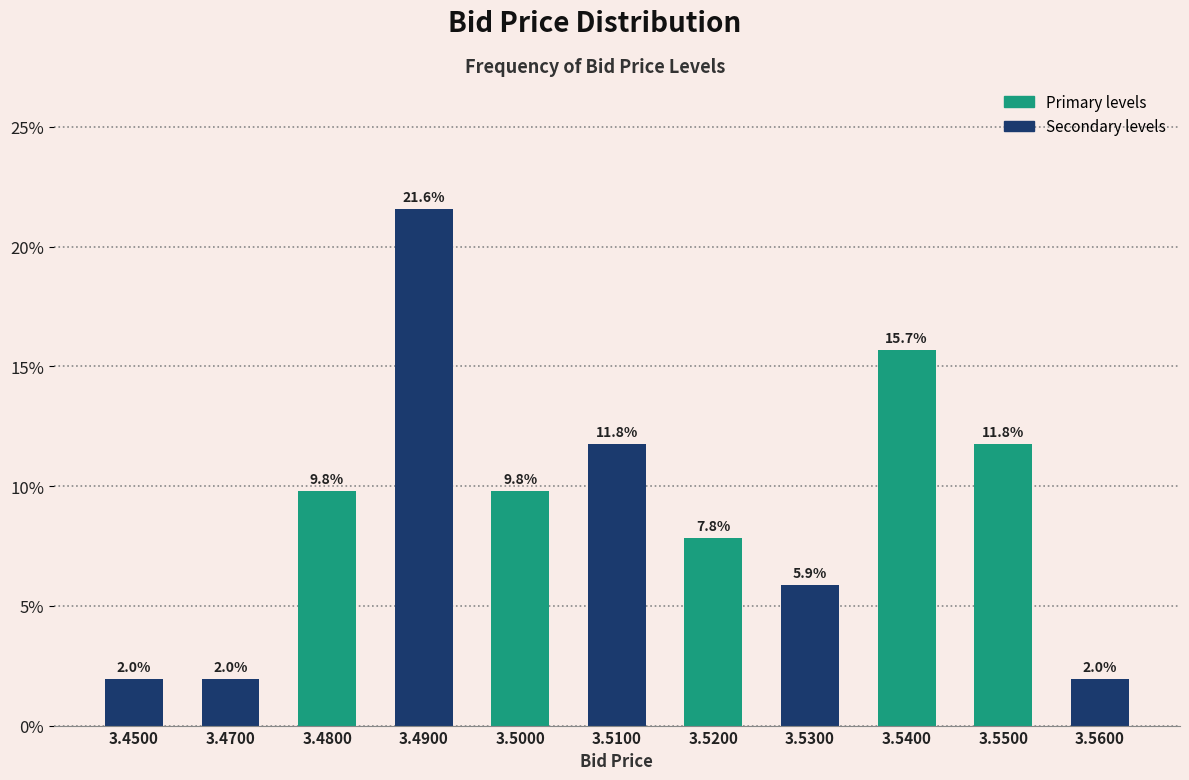

Are the bars horizontal?

No